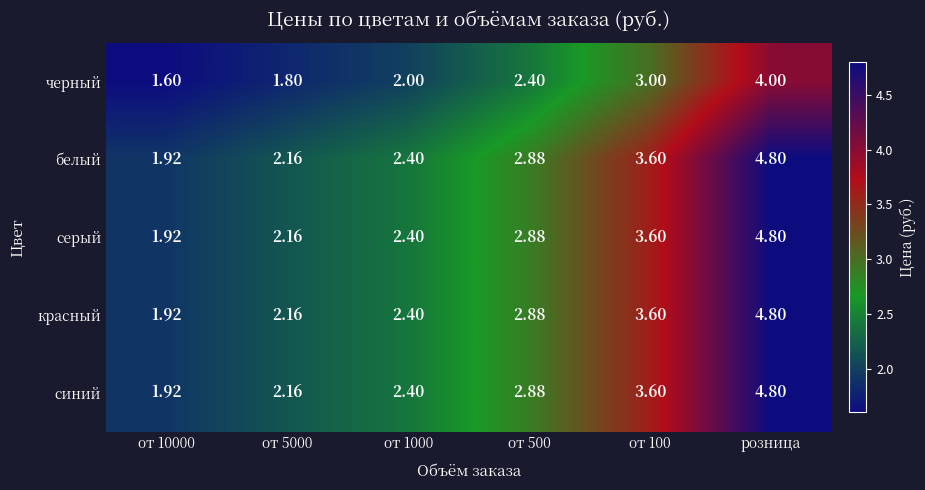

At how many categories does at least one series exceed 4?

1